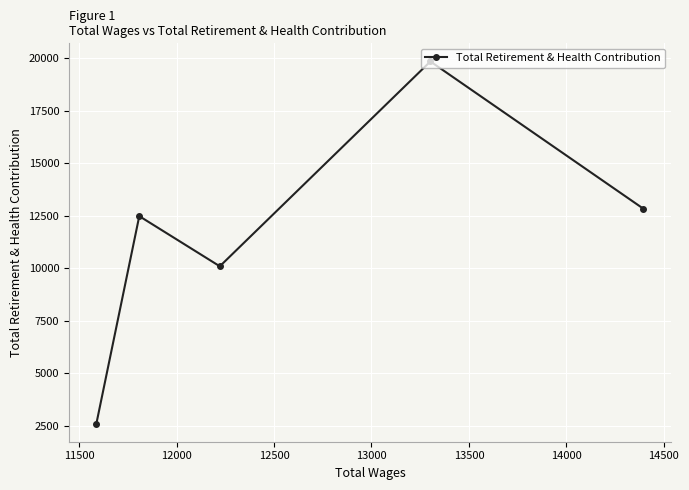

How many points are lower than both their immediate neighbors (excluding endpoints)?

1